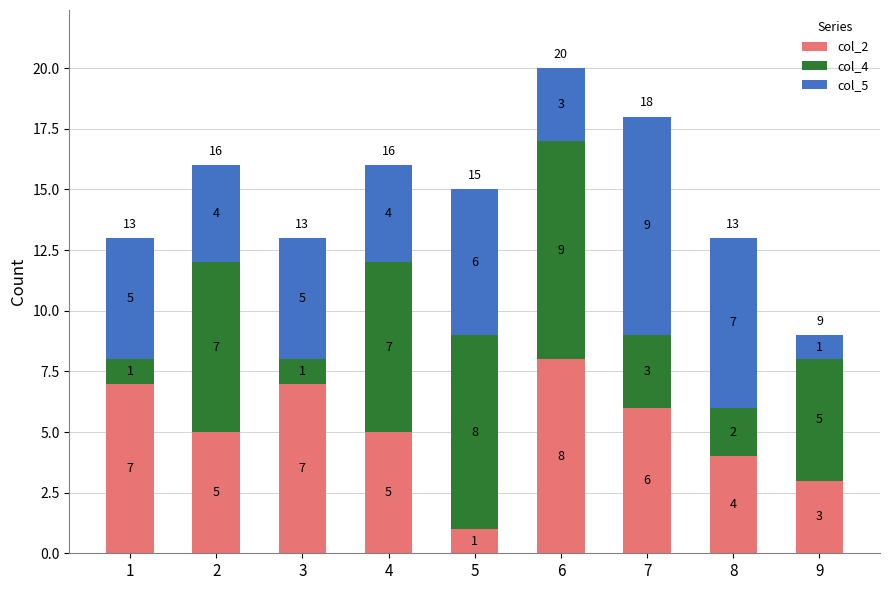

What is the total value across all series at 3?

13